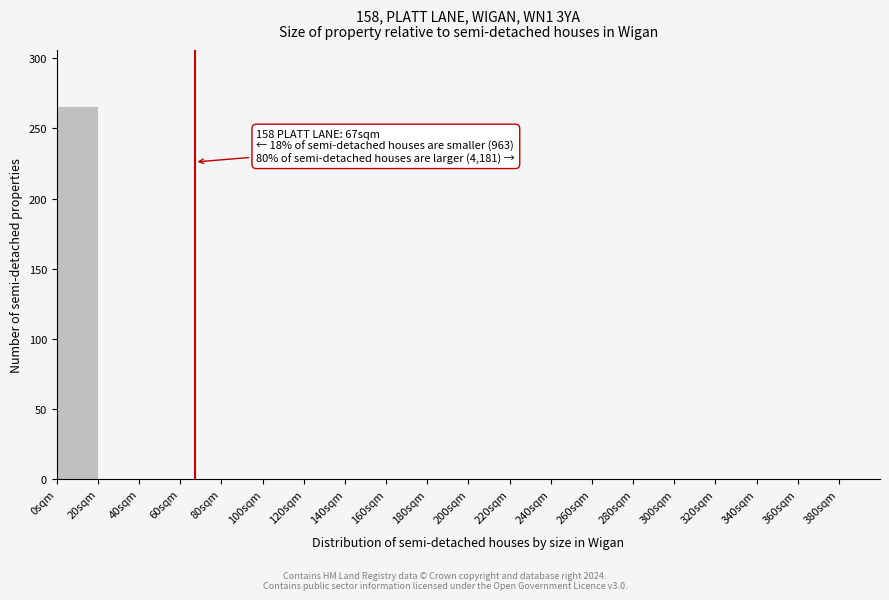

Which range on the x-axis has the tallest bar?

0 to 20